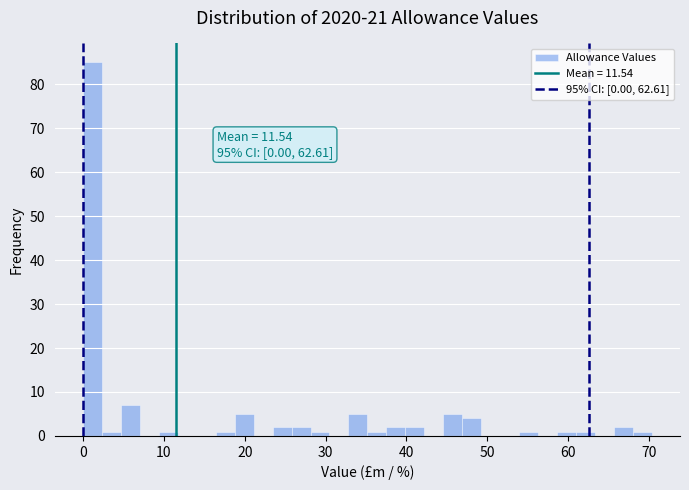

Read against the x-axis, roughly where is the centre of the tallest bar?

1